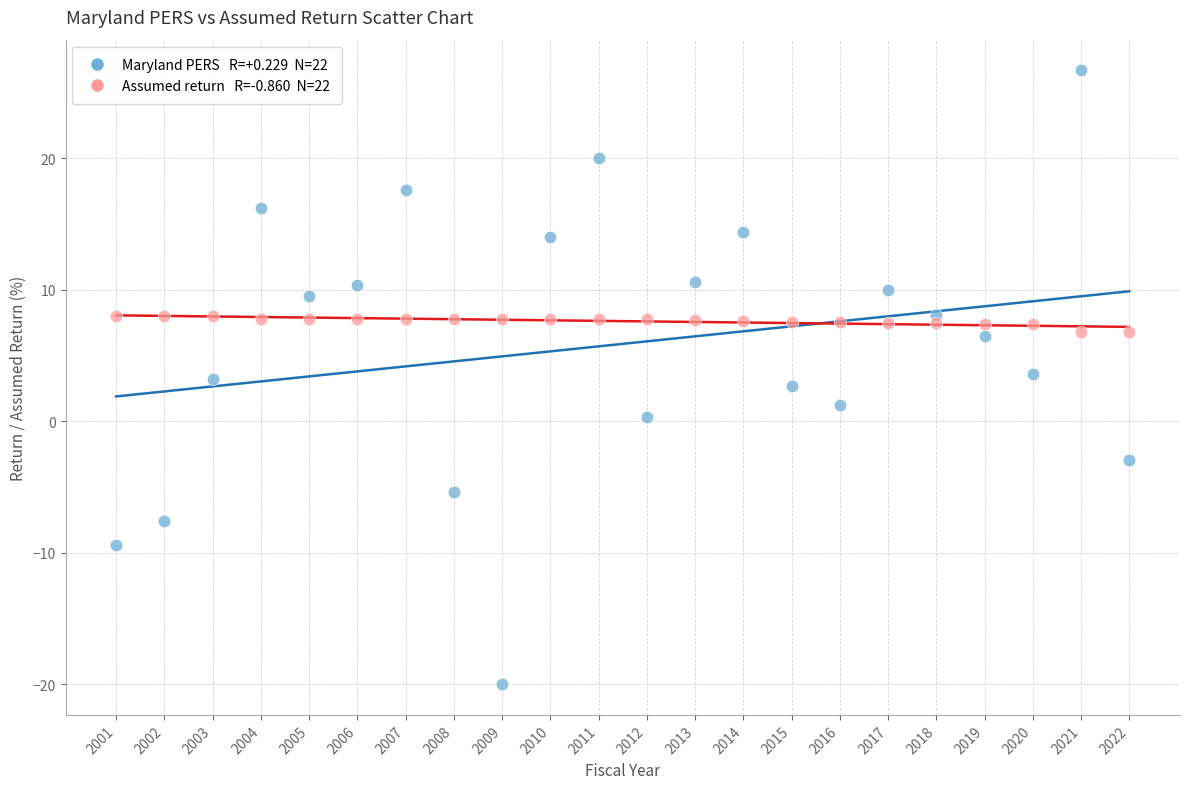

Across all data points, what is the range of Y values (max minus min)?

46.7